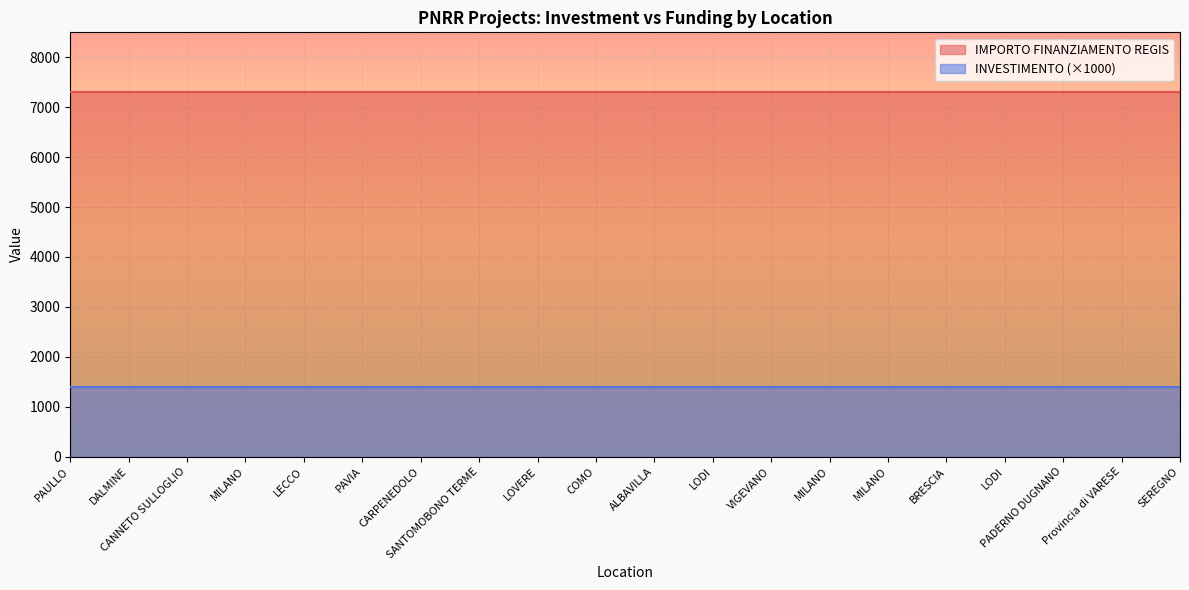

Rank the series at MILANO from highest to lowest value.

IMPORTO FINANZIAMENTO REGIS, INVESTIMENTO